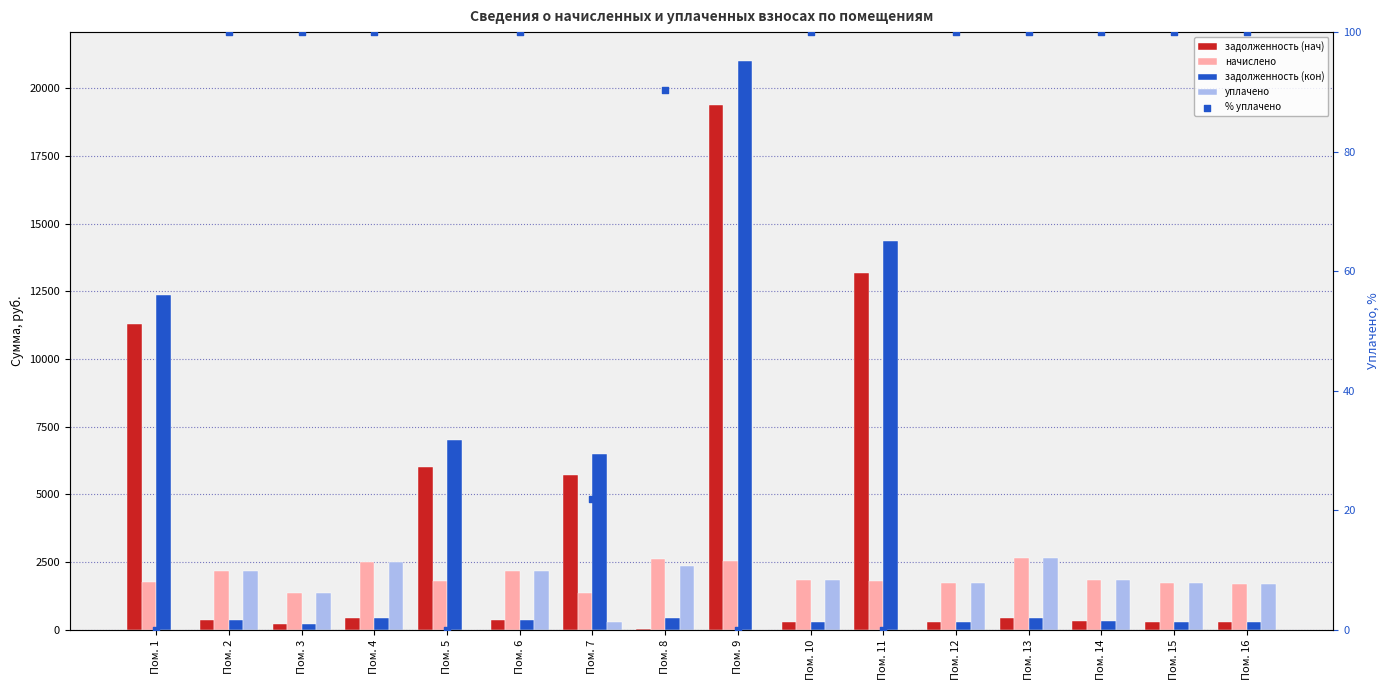

What are all the series names shown in the legend?

задолженность (нач), начислено, задолженность (кон), уплачено, % уплачено